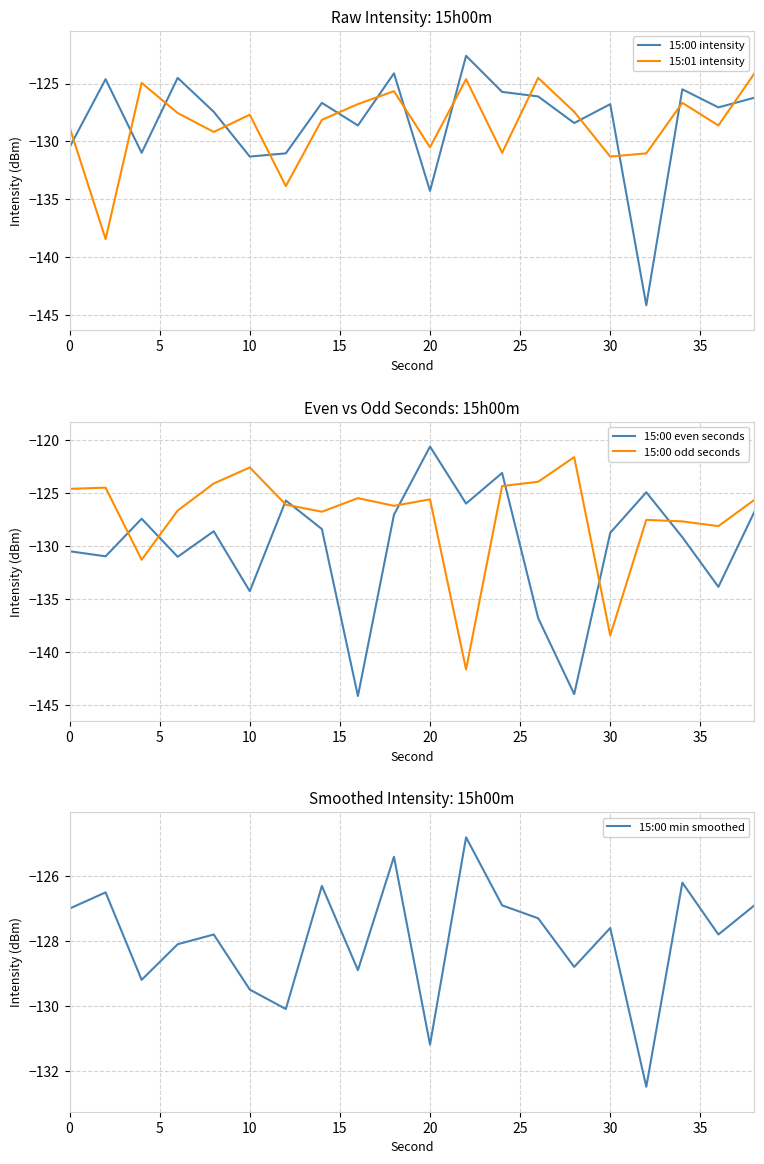

True or false: 15:00 intensity and 15:01 intensity intersect in this chart.

True